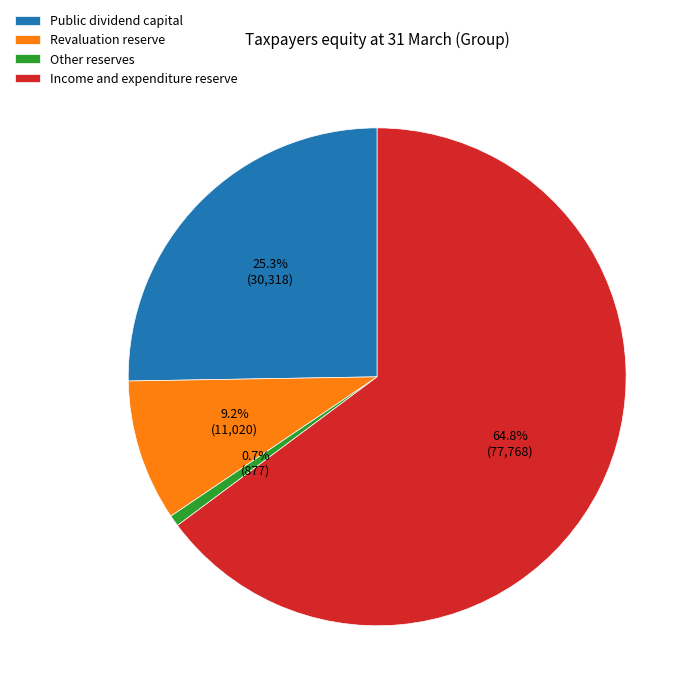

To the nearest percent, what is the average slice percentage?

25%